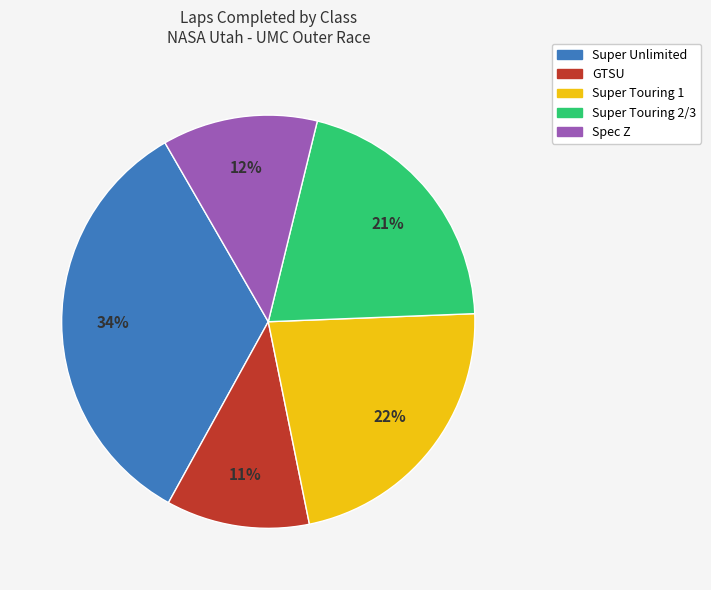

Count the number of slices in the pie.

5